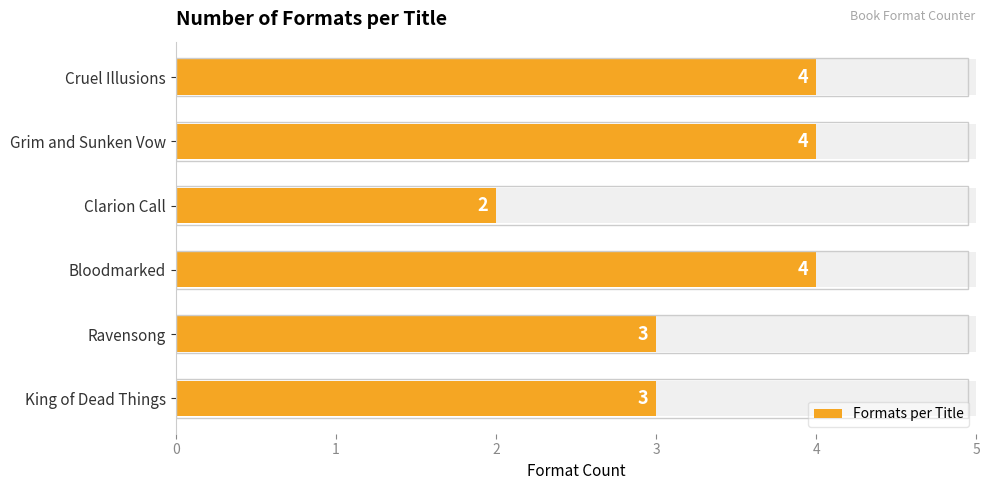

What is the greatest value displayed?

4